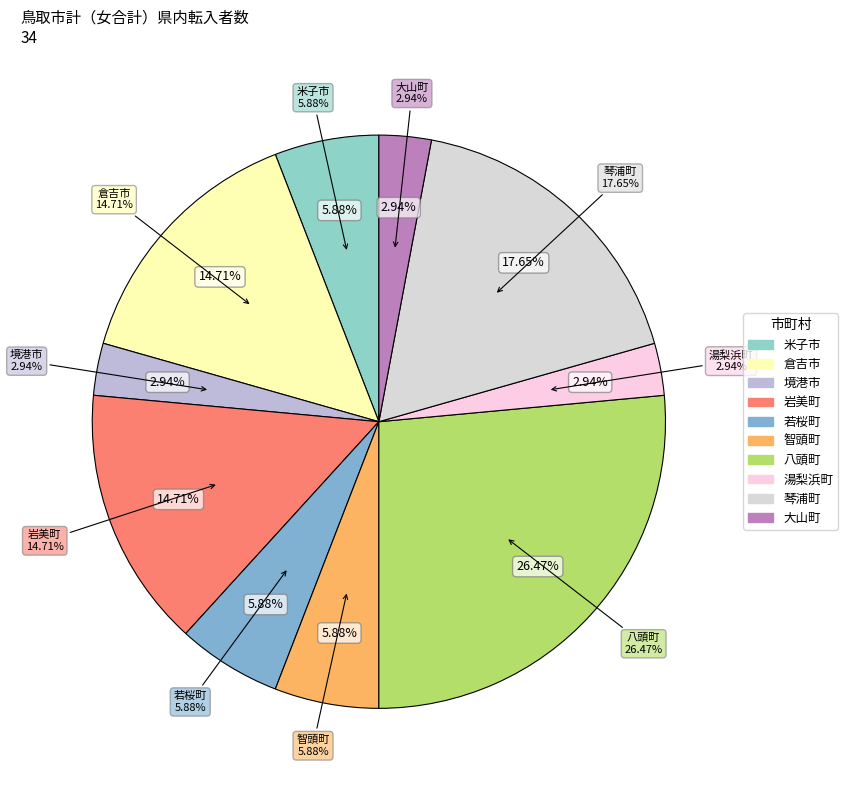

The 若桜町 slice represents 12% of the pie. True or false?

False